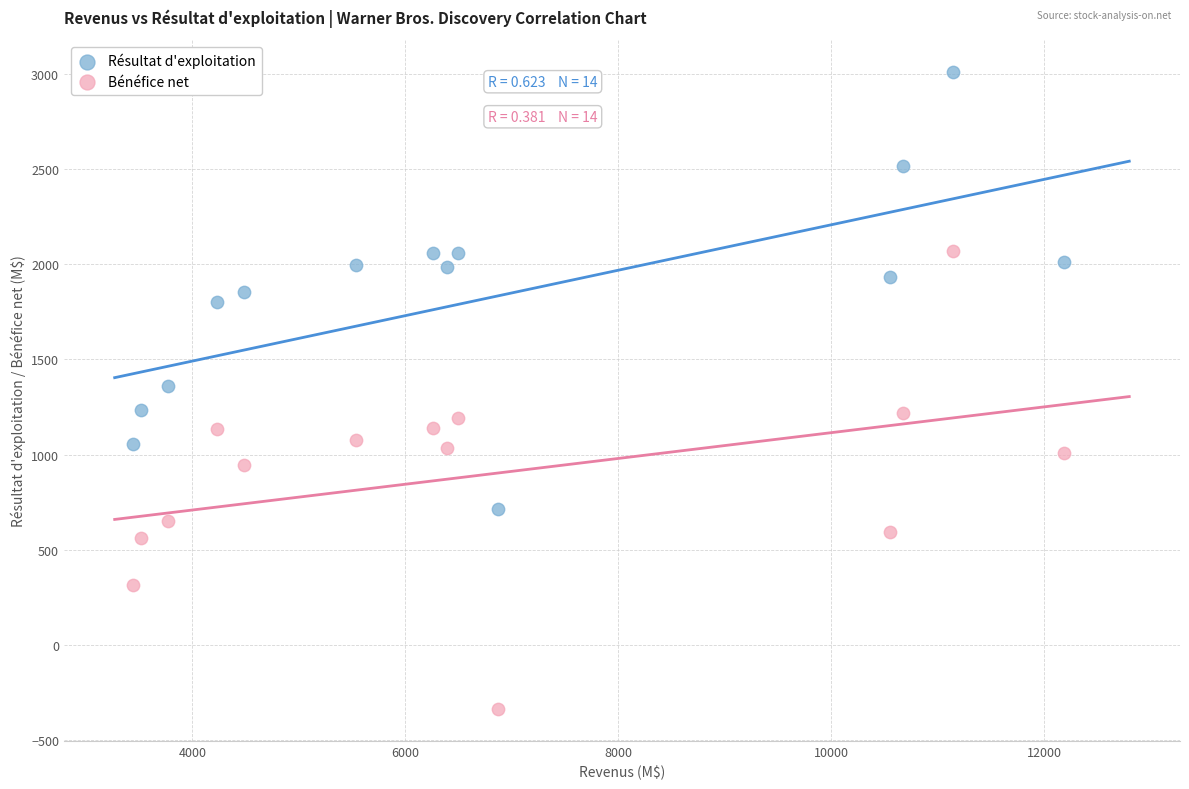

In the Bénéfice net series, what Y value is closest to 866?

943